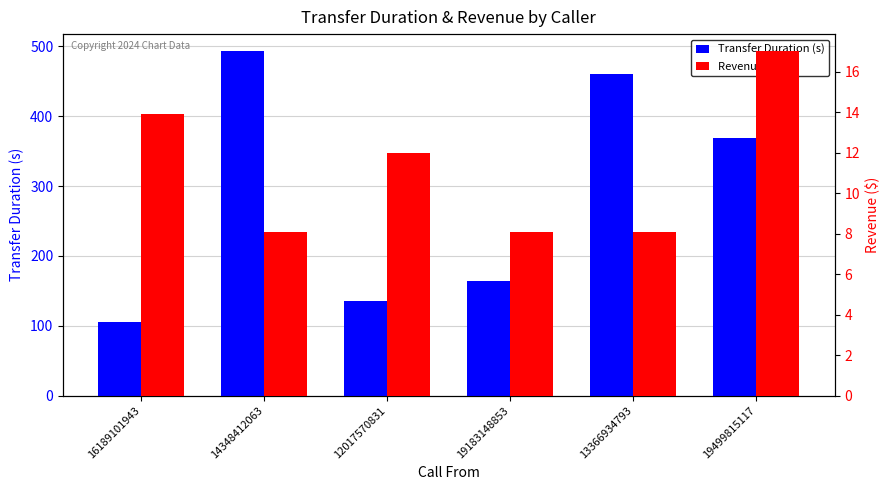

The Revenue ($) series shows 26.6 at 19499815117. True or false?

False